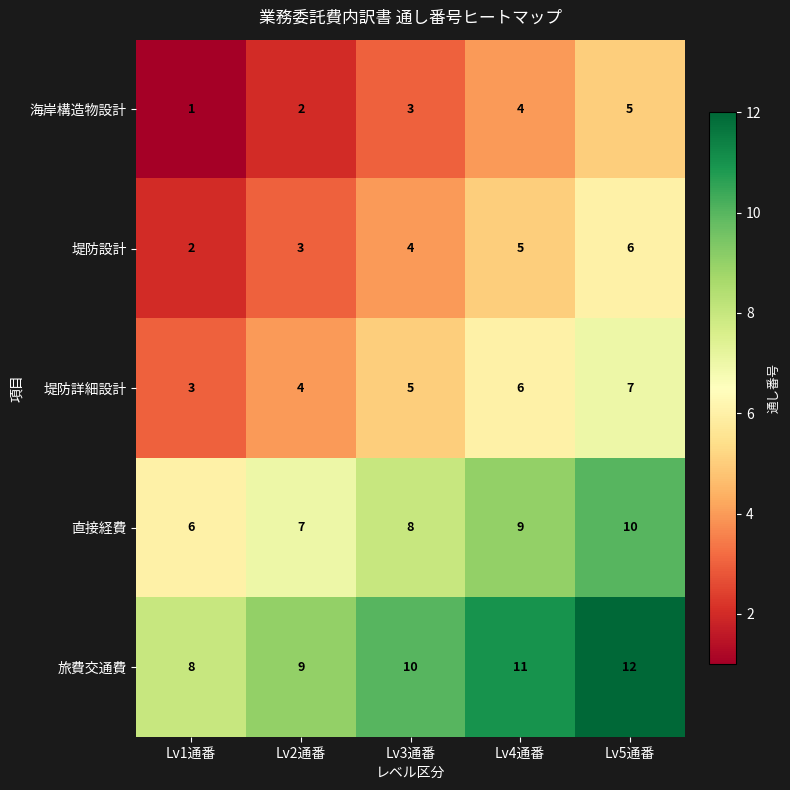

How many distinct data groups are displayed?

5